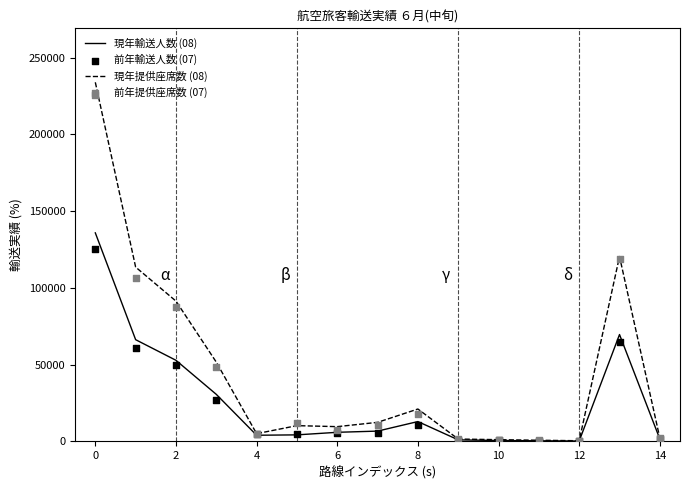

Is it true that 現年輸送人数 (08) equals 242949 at 0?

False